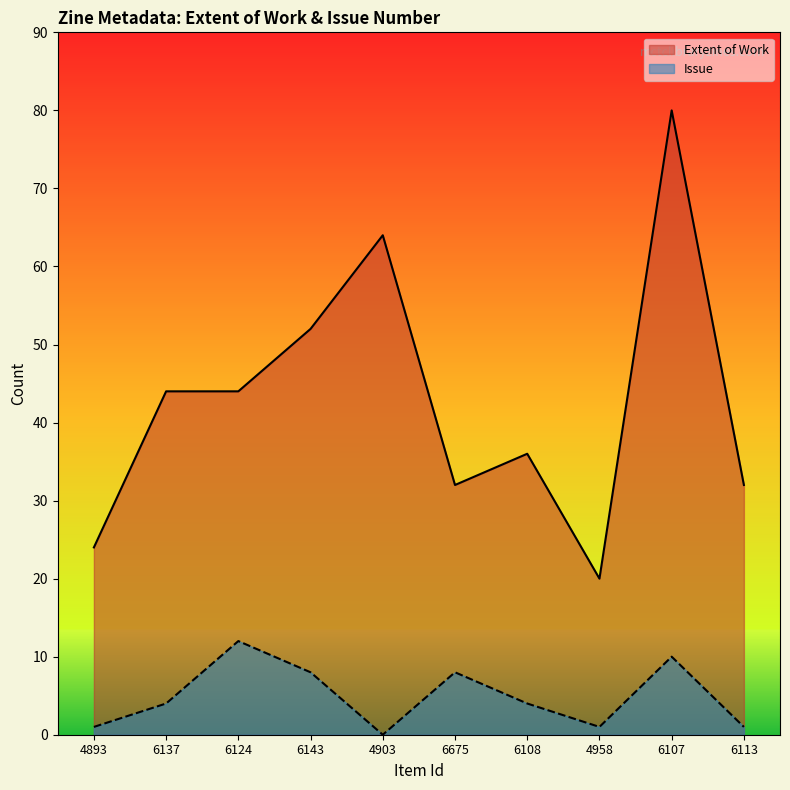

At which label does Issue reach its minimum?

4903